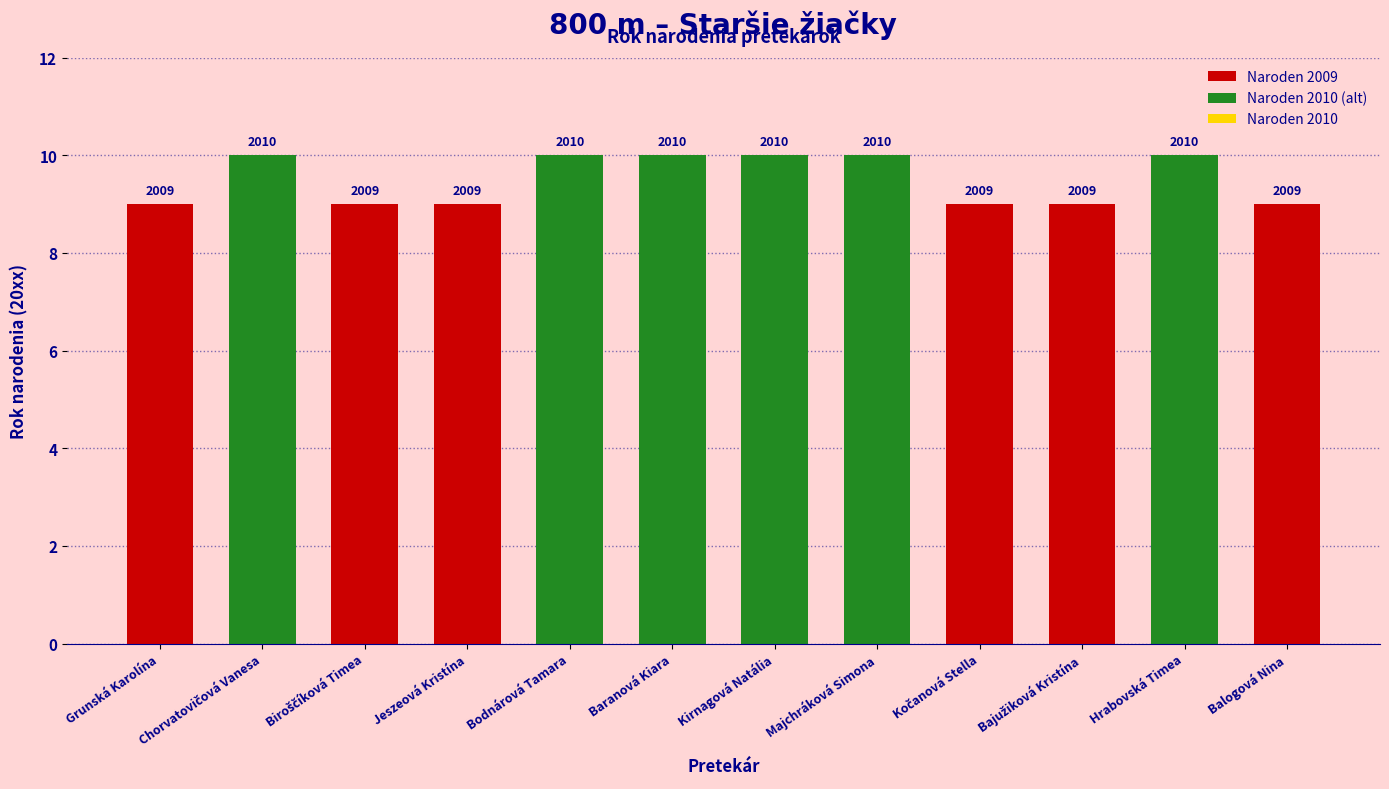

Are the bars horizontal?

No